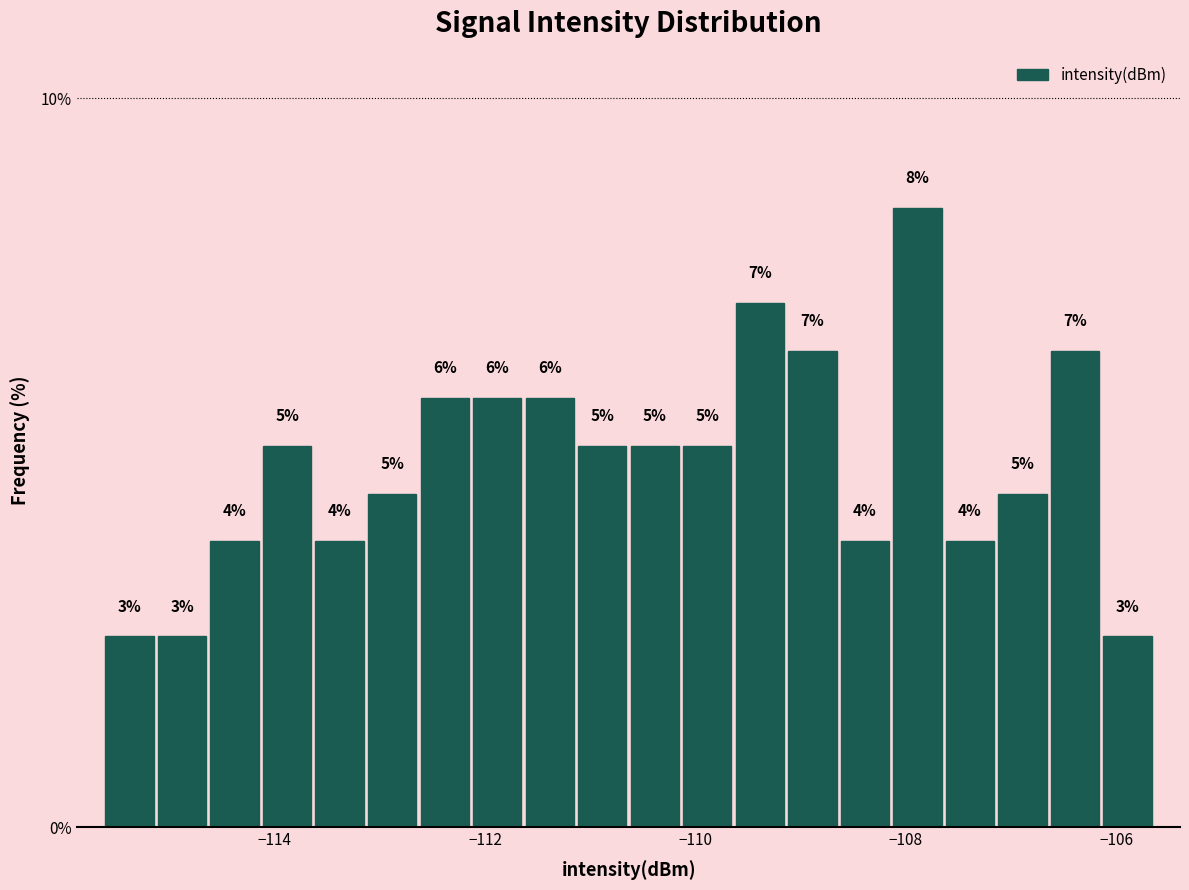

Around what value on the x-axis is the tallest bar? Give the approximate position of its centre, as read against the axis.

-107.8